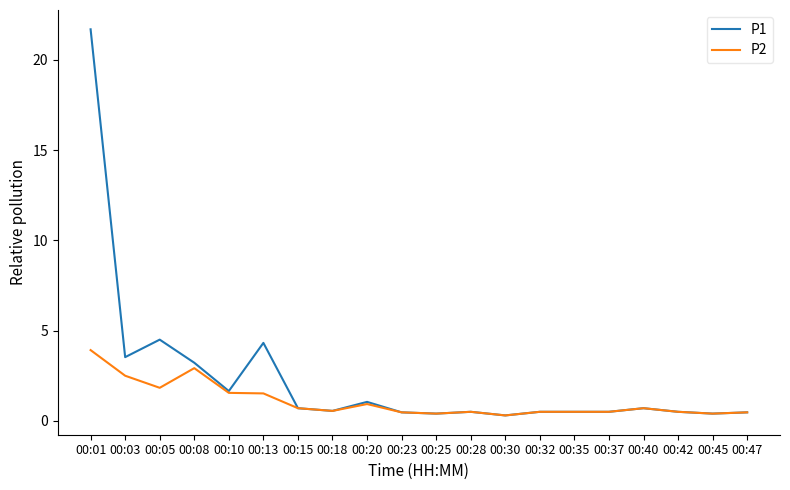

What is the difference between the second highest and second lowest values in the P2 series?

2.5